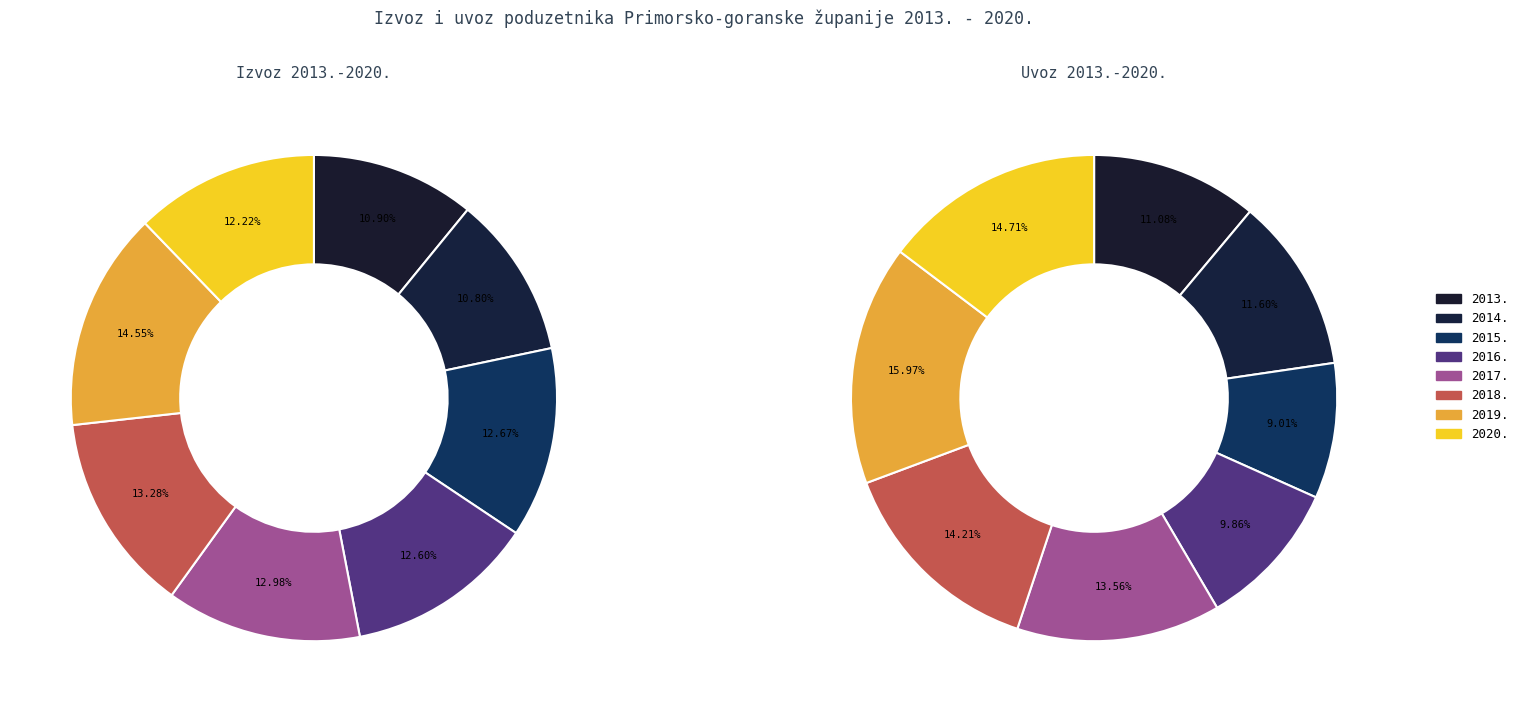

The 2019. slice represents 1% of the pie. True or false?

False